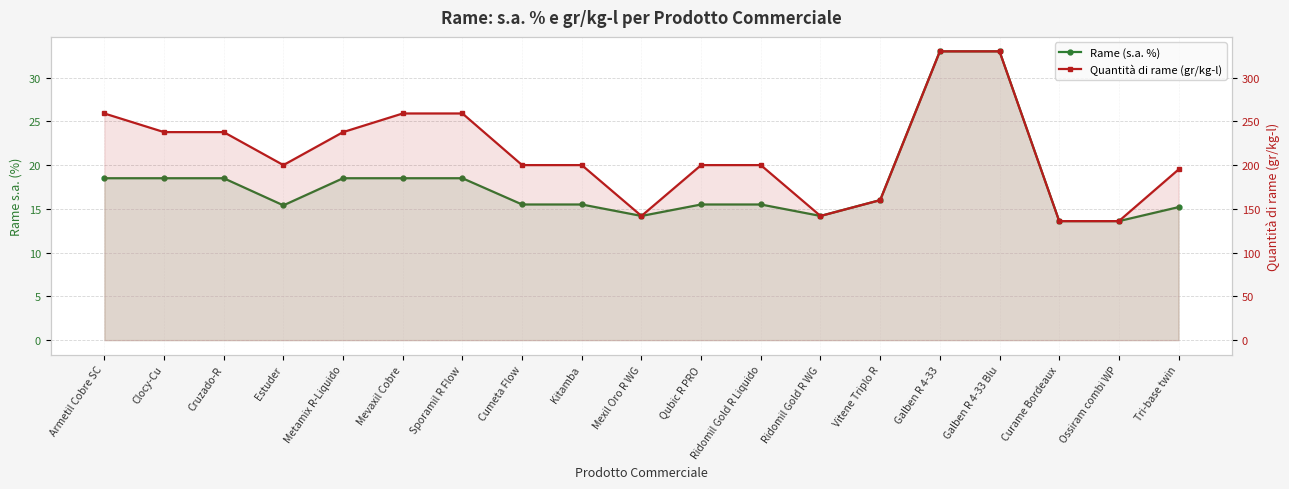

What is the lowest value of the Quantità di rame (gr/kg-l) series?

136.0